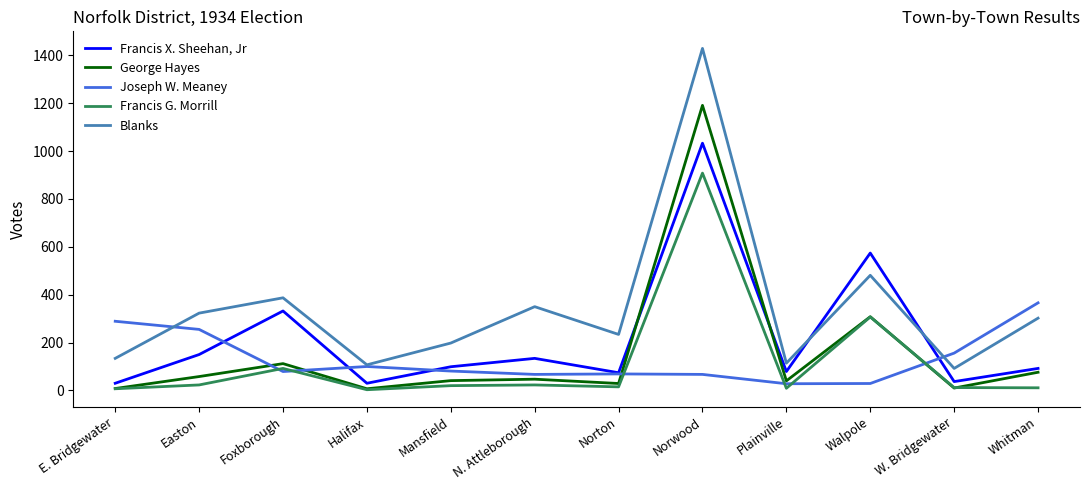

At which label is George Hayes closest to 599?

Walpole